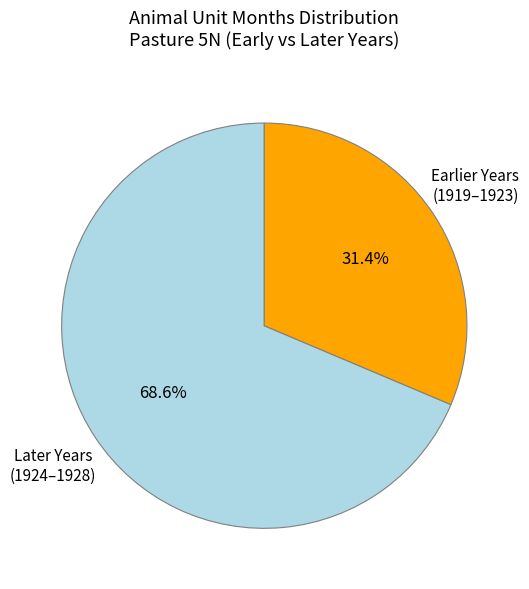

Does any single category account for the majority?

Yes